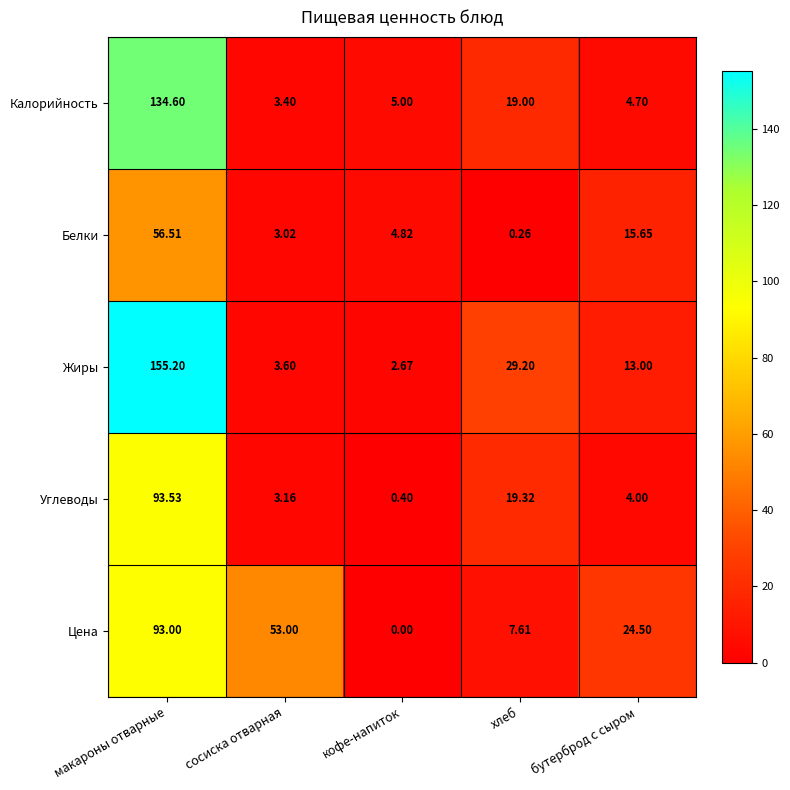

Which series has the largest range (max minus min)?

Жиры